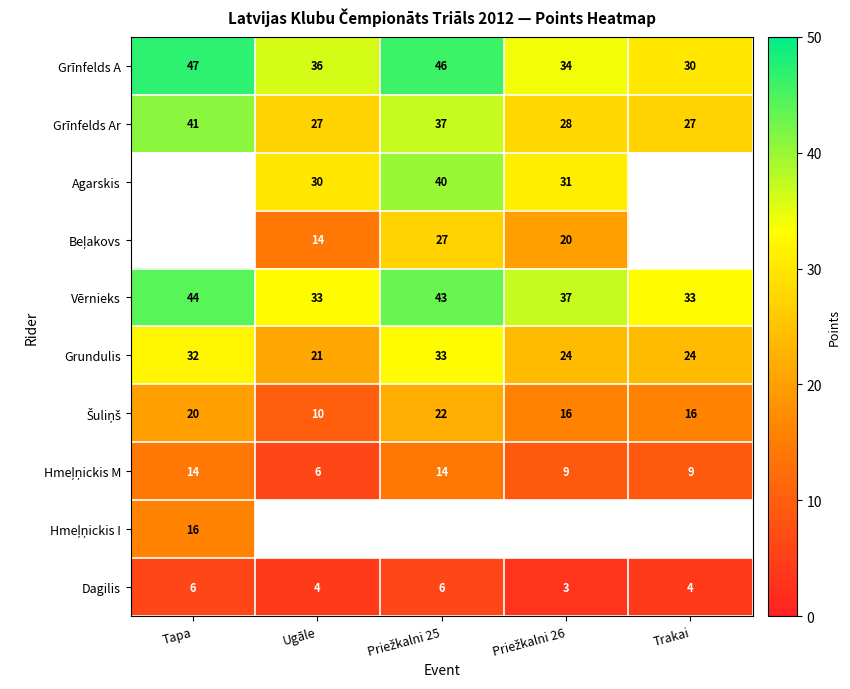

Between Tapa and Ugāle, which is larger?

Tapa